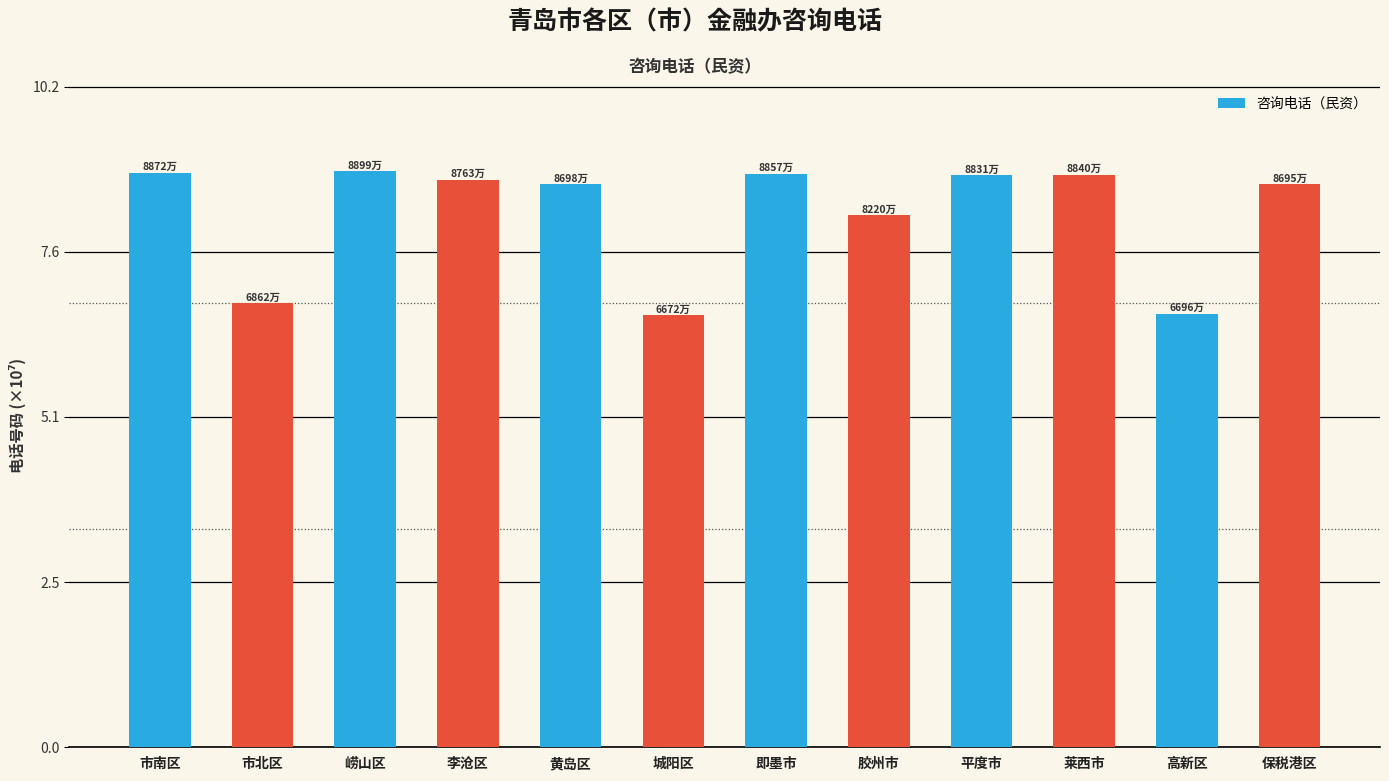

What is the greatest value displayed?

8.9